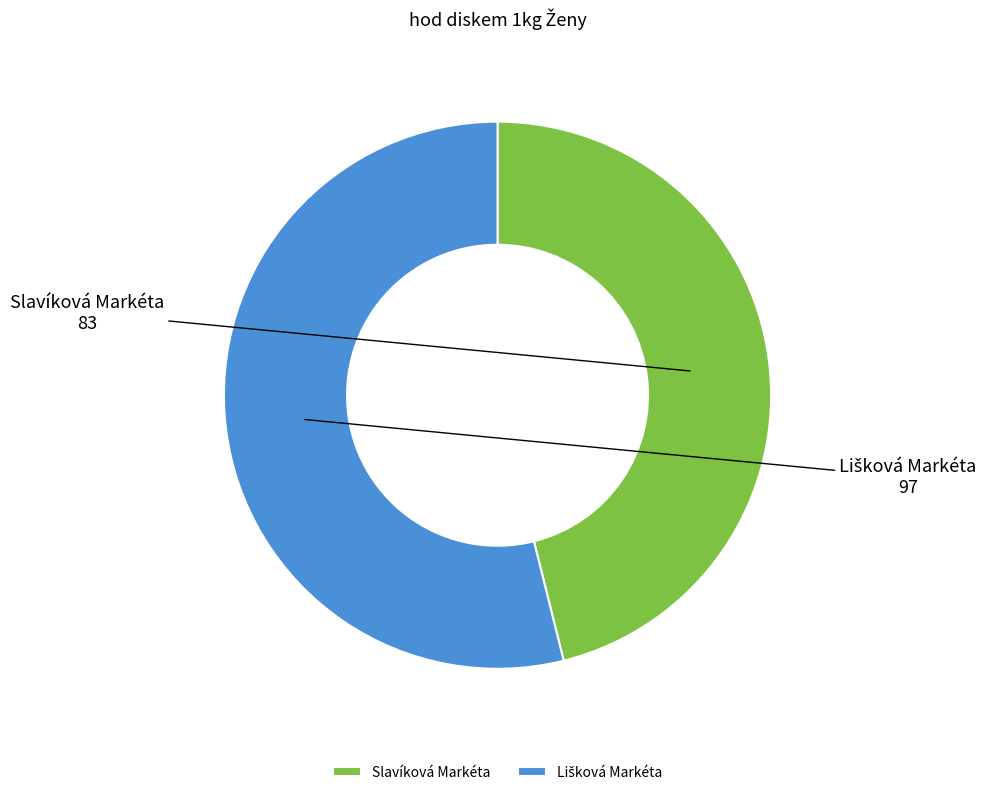

Count the number of slices in the pie.

2